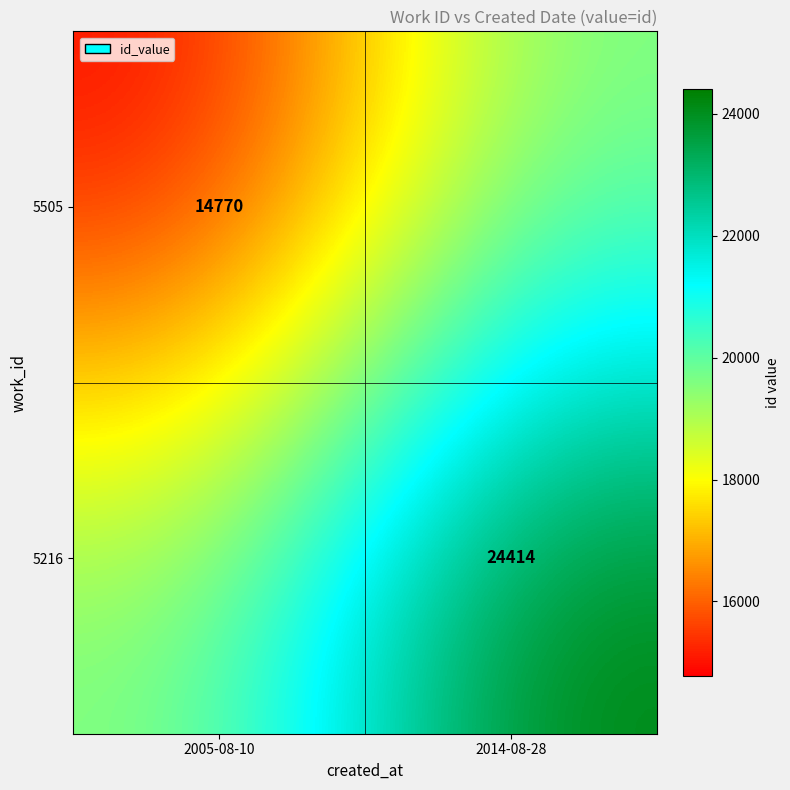

The value of 5505 at 2005-08-10 is 14770. True or false?

True